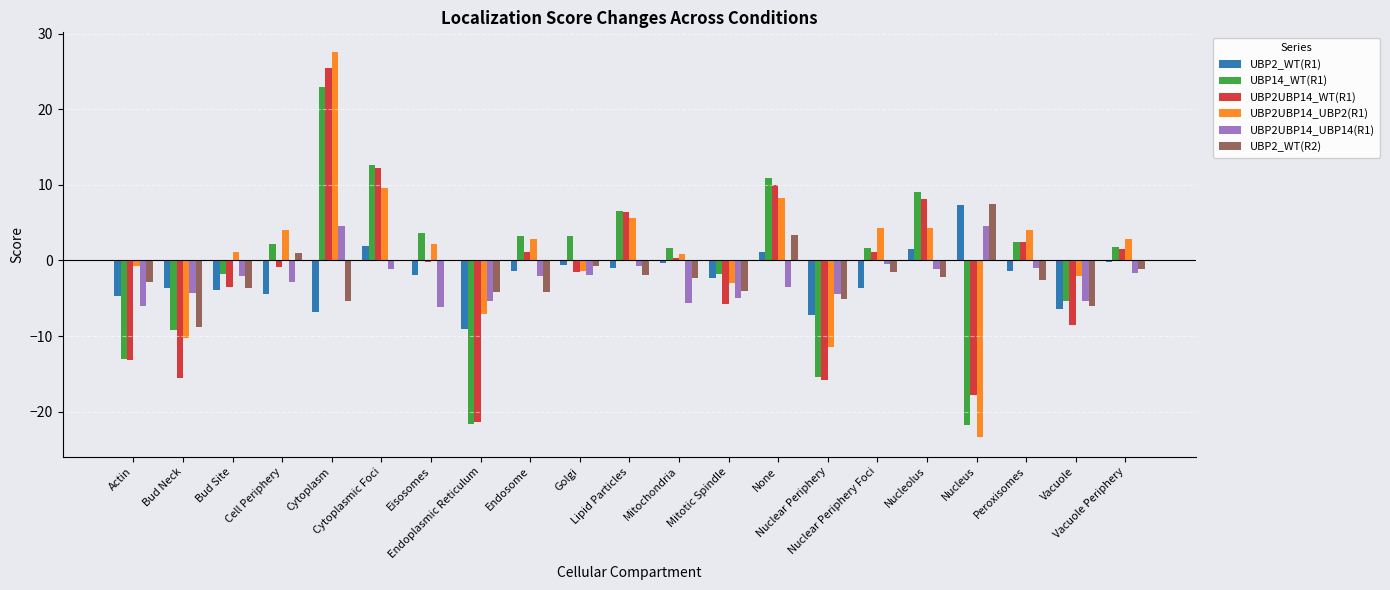

What is the approximate value of UBP2UBP14_WT(R1) at Lipid Particles?

6.4